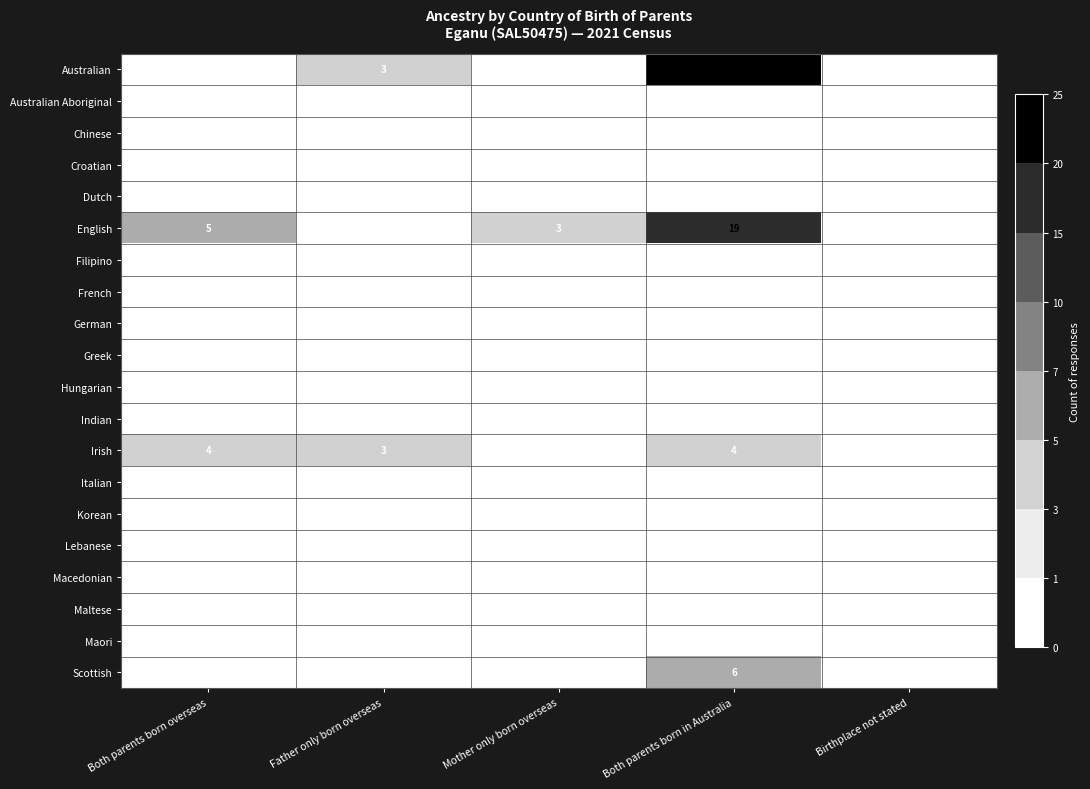

True or false: English has a value of 5 at Both parents born overseas.

True